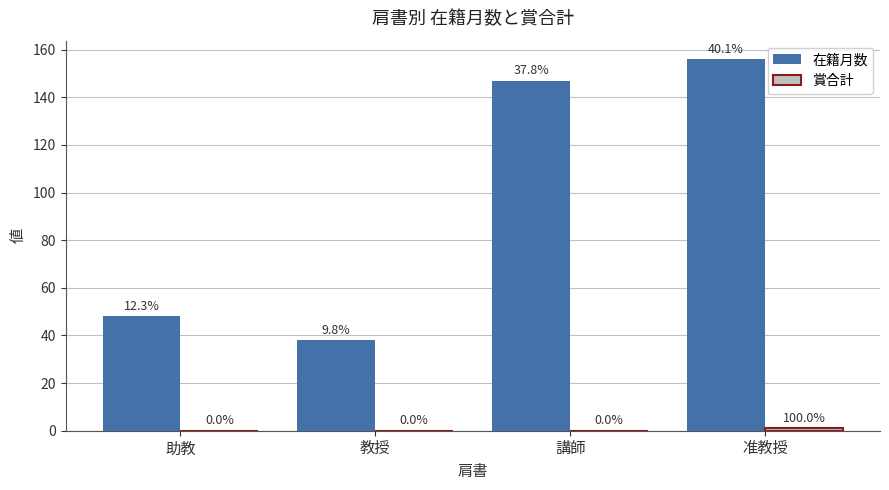

Does the chart contain stacked bars?

No